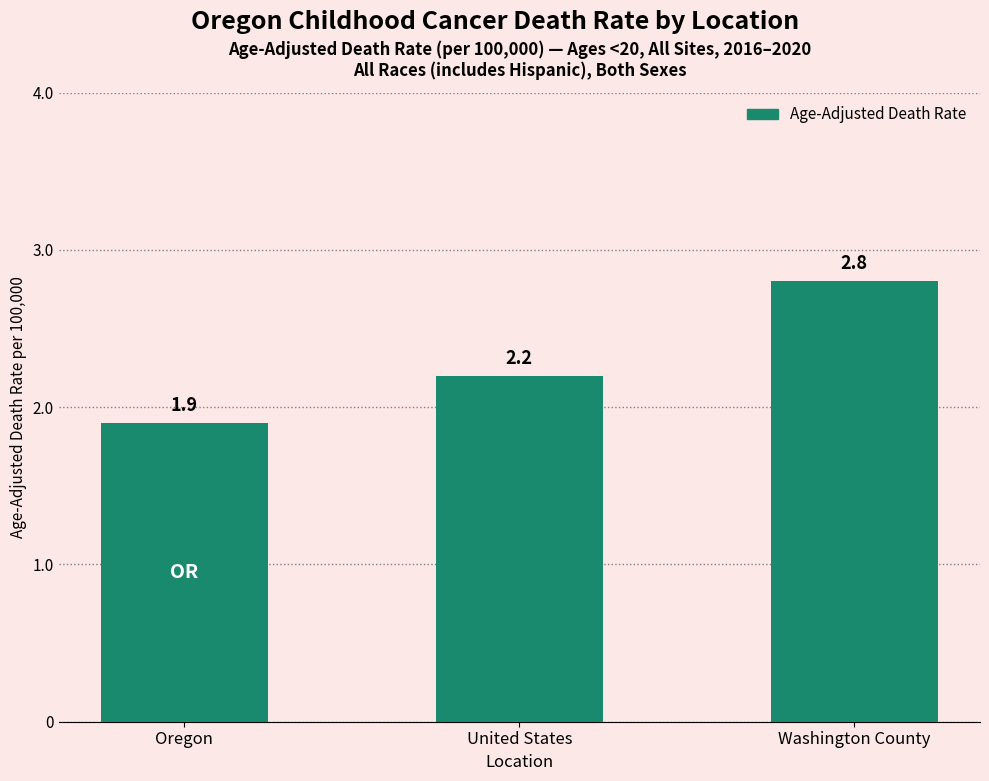

The chart shows a value of 1.1 at United States. True or false?

False